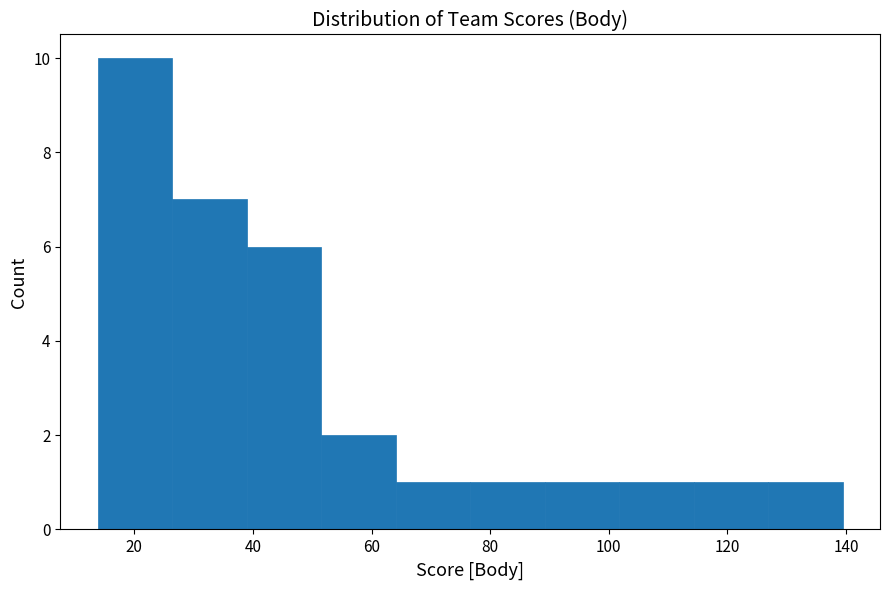

Which range on the x-axis has the tallest bar?

14 to 26